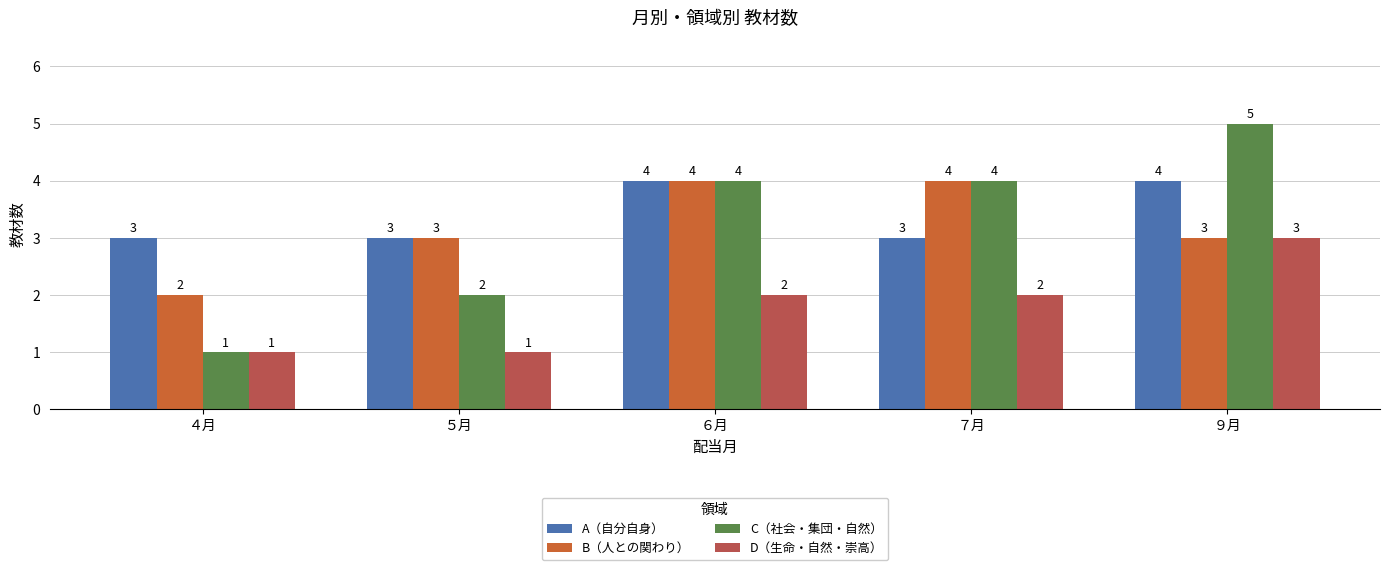

True or false: D（生命・自然・崇高） has a value of 1 at ５月.

True